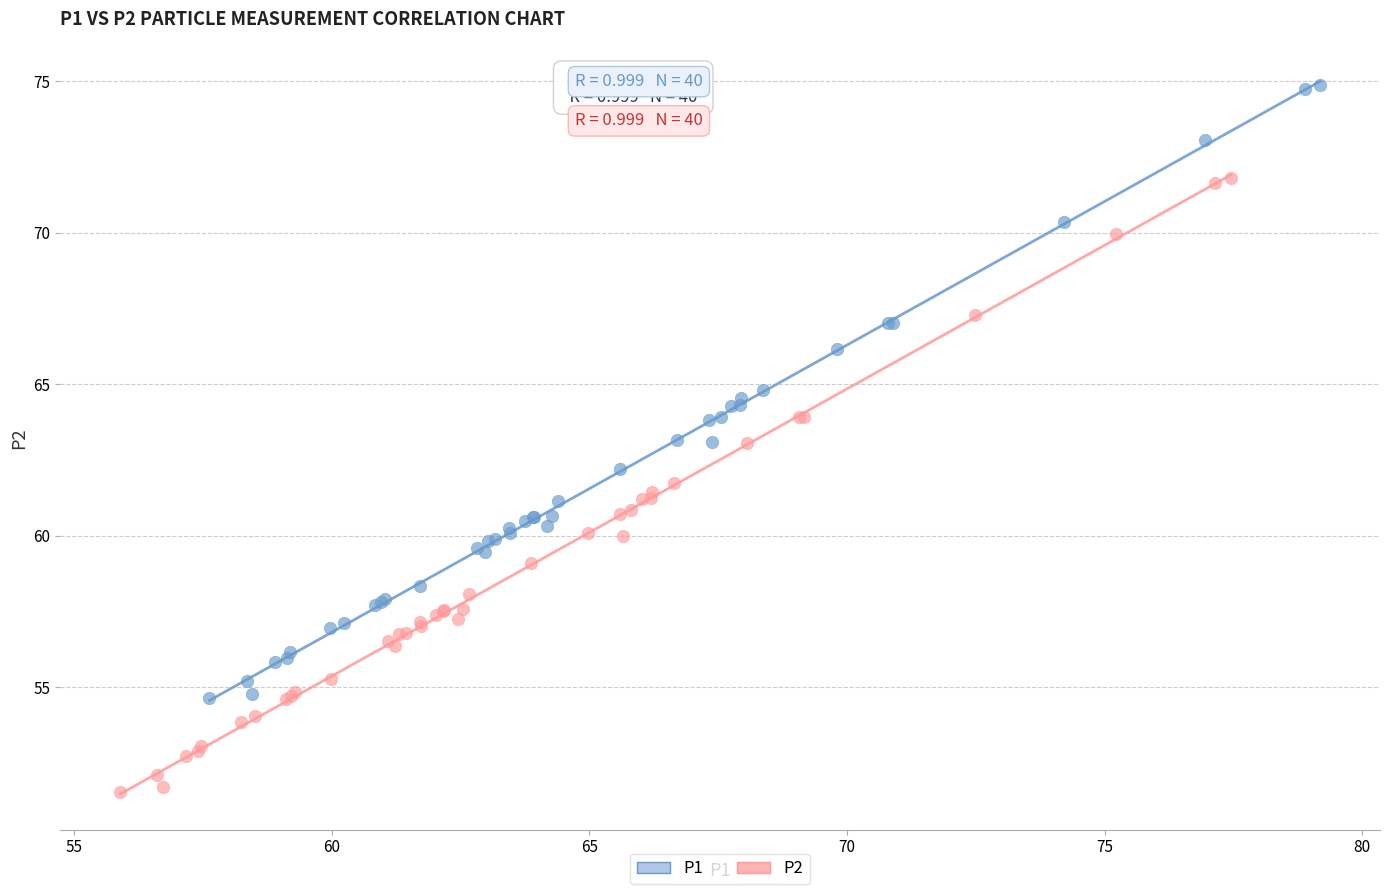

Which series contains the lowest Y value?

P2